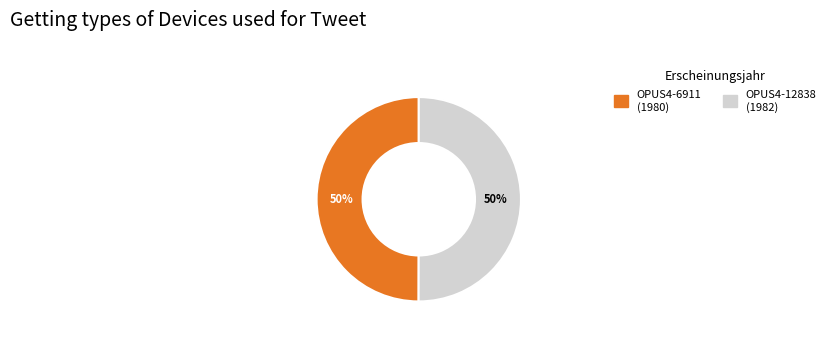

To the nearest percent, what percentage of the pie is OPUS4-6911?

50%